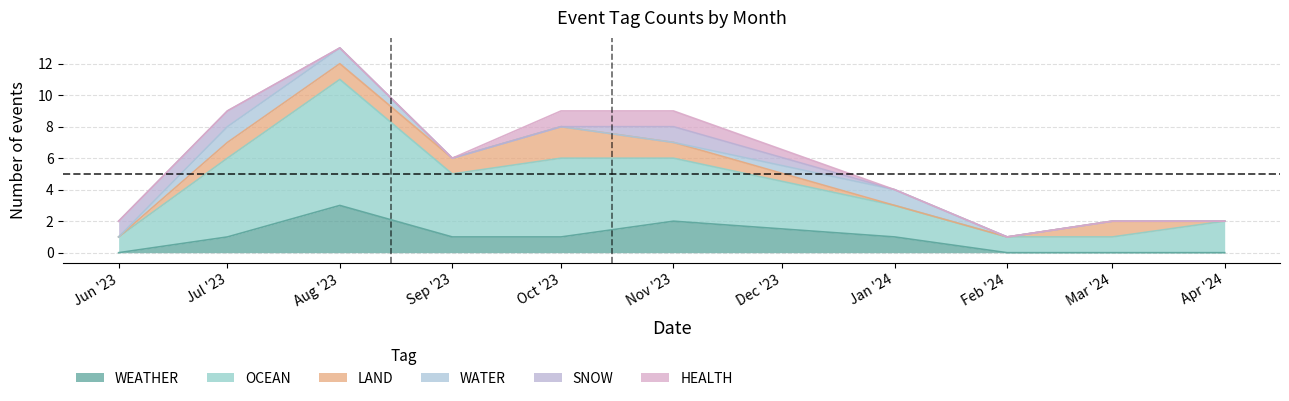

Which series has the largest range (max minus min)?

OCEAN